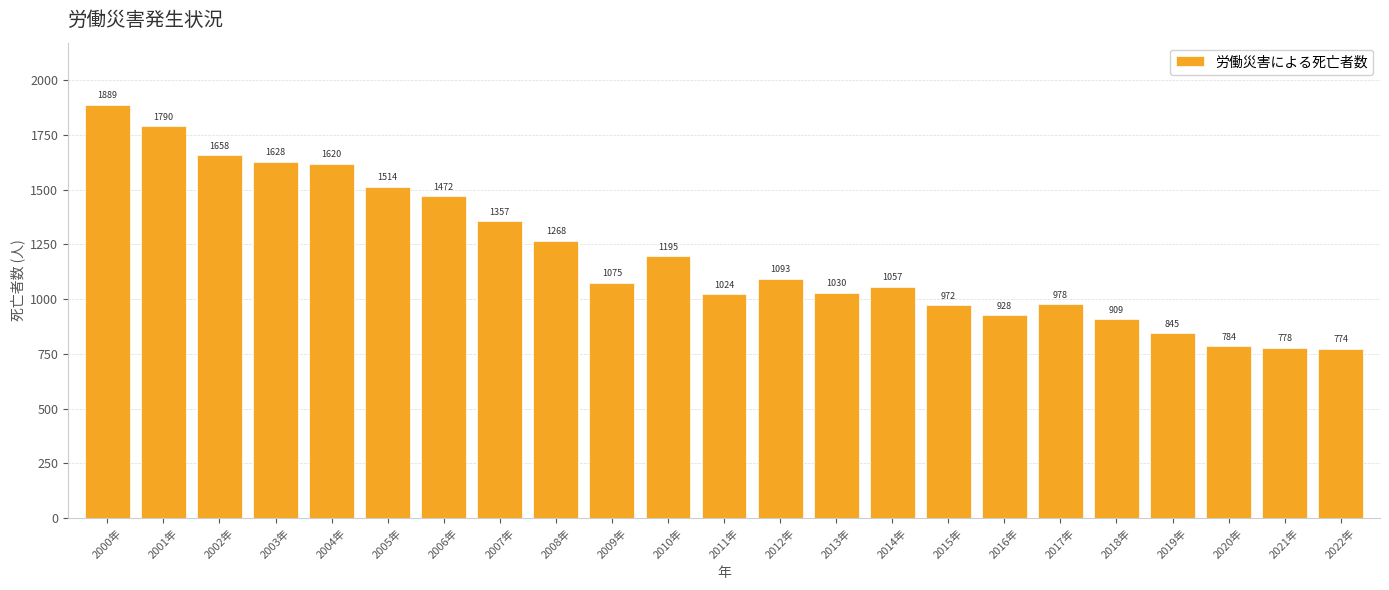

What is the approximate value at 2007年, to the nearest 50?

1350